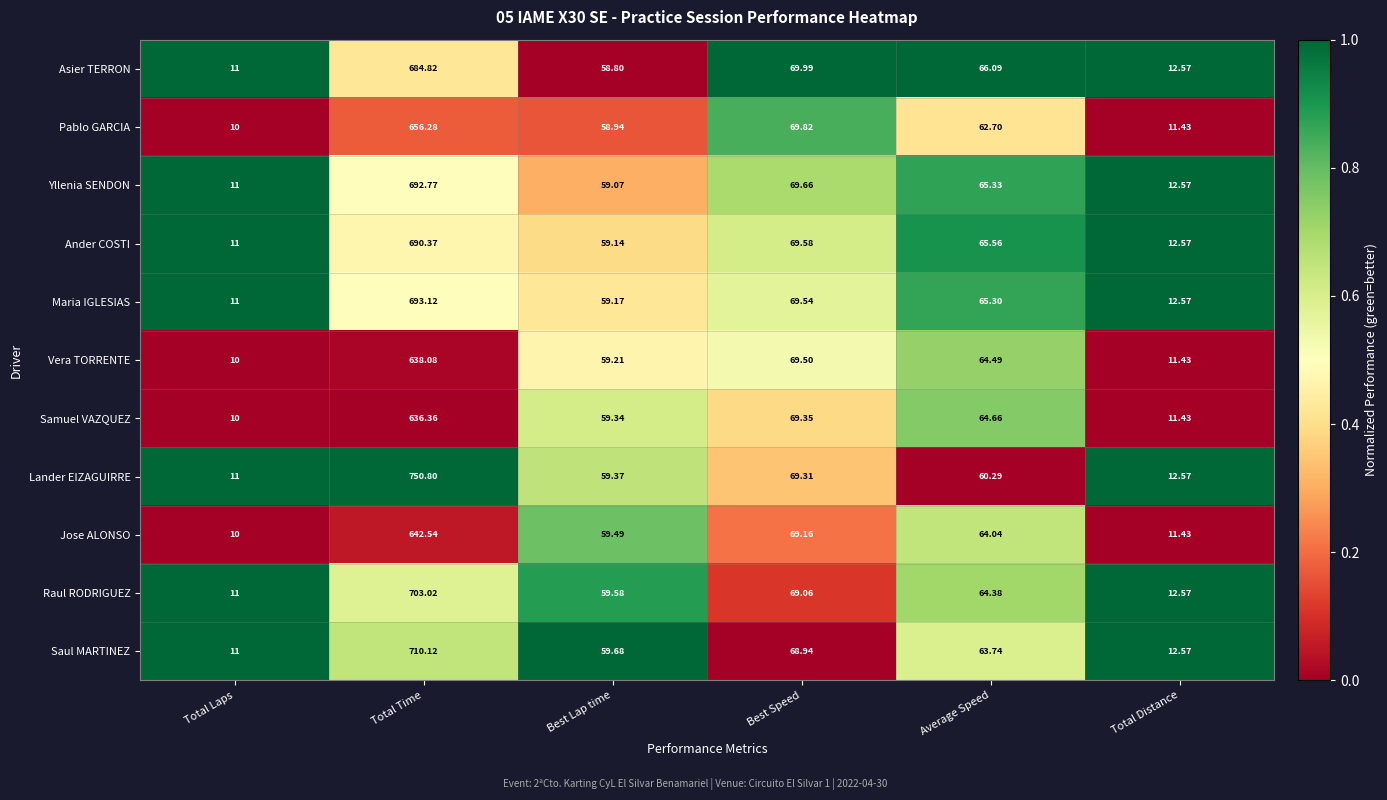

Rank the series at Best Lap time from highest to lowest value.

Saul MARTINEZ, Raul RODRIGUEZ, Jose ALONSO, Lander EIZAGUIRRE, Samuel VAZQUEZ, Vera TORRENTE, Maria IGLESIAS, Ander COSTI, Yllenia SENDON, Pablo GARCIA, Asier TERRON